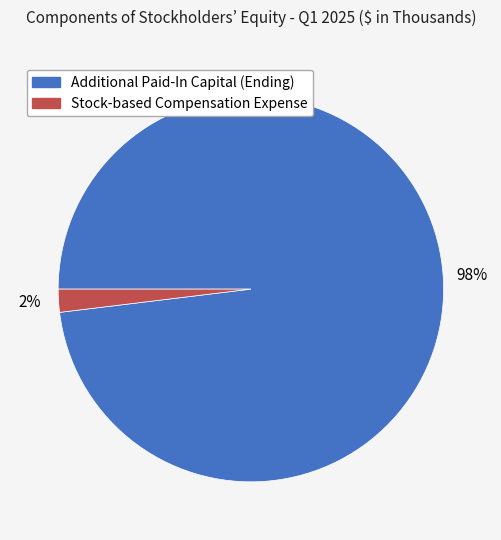

Which slice is the smallest?

Stock-based Compensation Expense